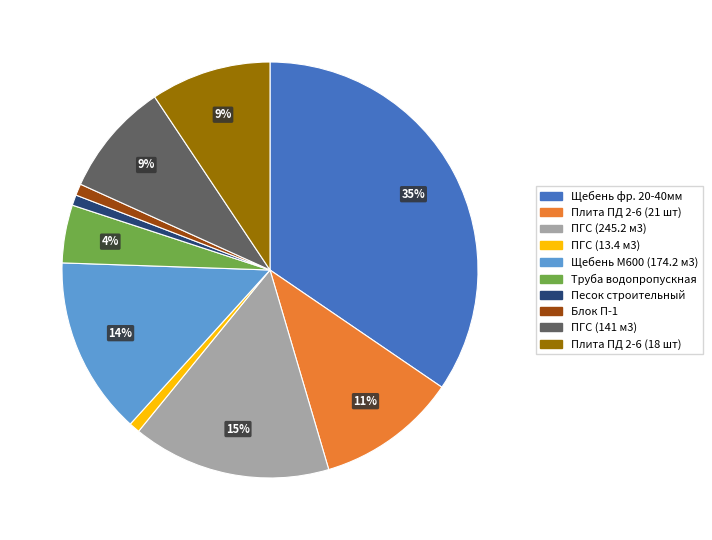

Which slice is the largest?

Щебень фр. 20-40мм